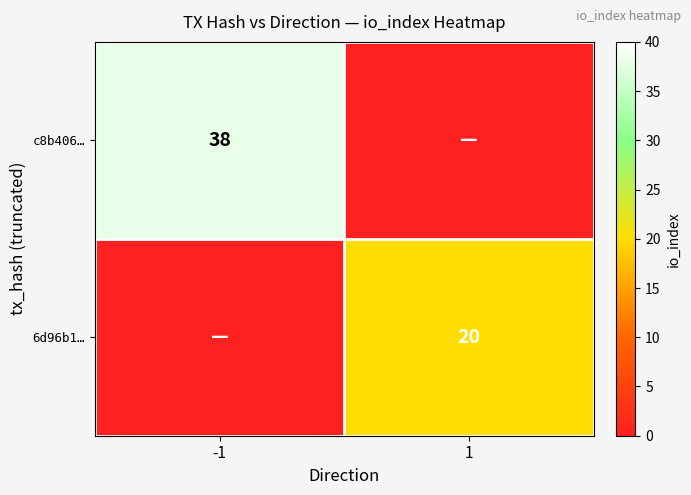

What is the difference between the highest and lowest values at 1?

20